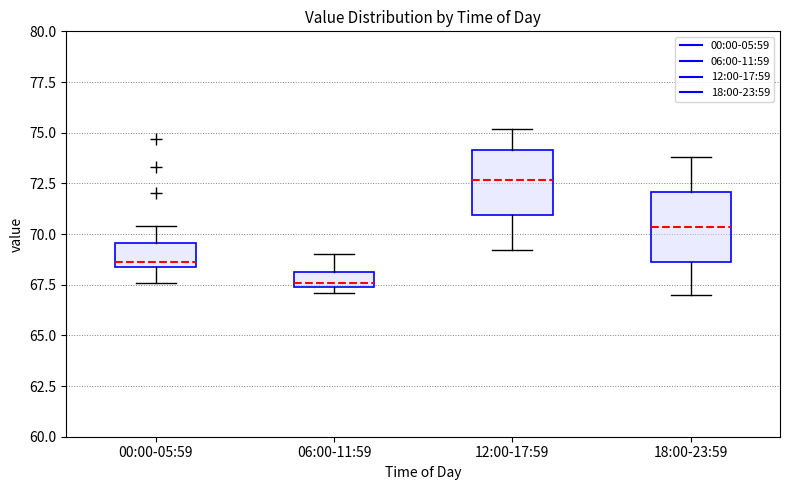

Which box's median line is the highest?

12:00-17:59